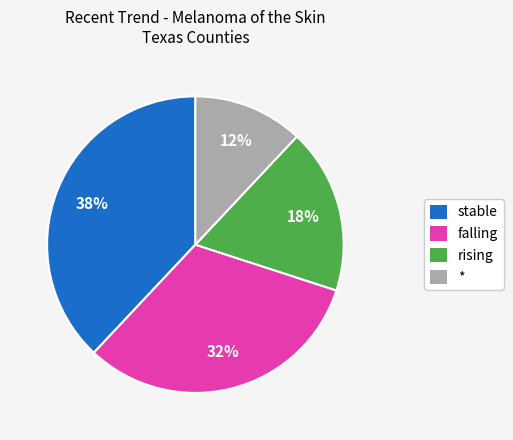

To the nearest percent, what is the average slice percentage?

25%